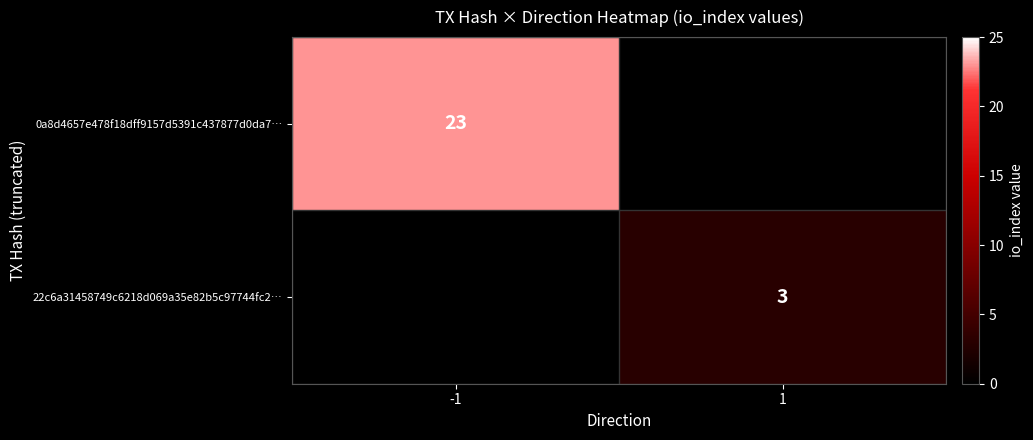

True or false: 0a8d4657e478f18dff9157d5391c437877d0da7… has a value of 39 at -1.

False